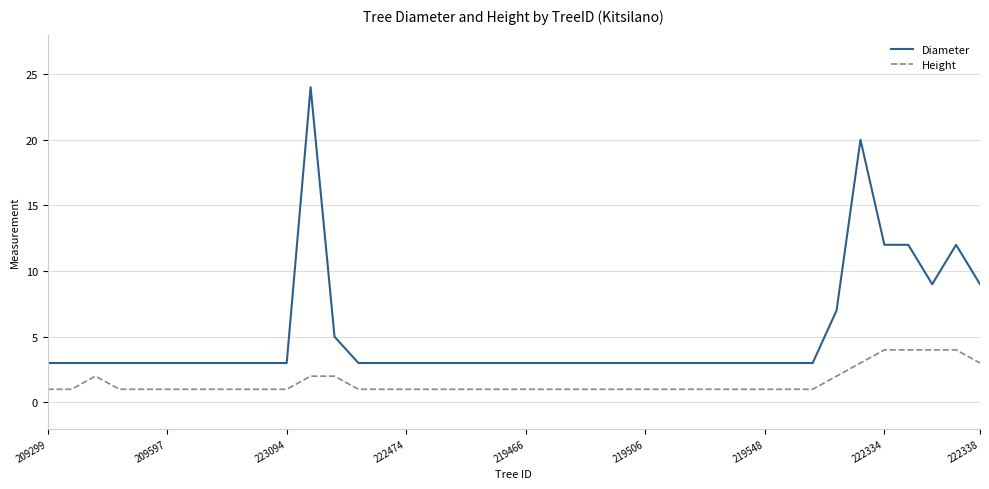

Which series has the largest total across all categories?

Diameter